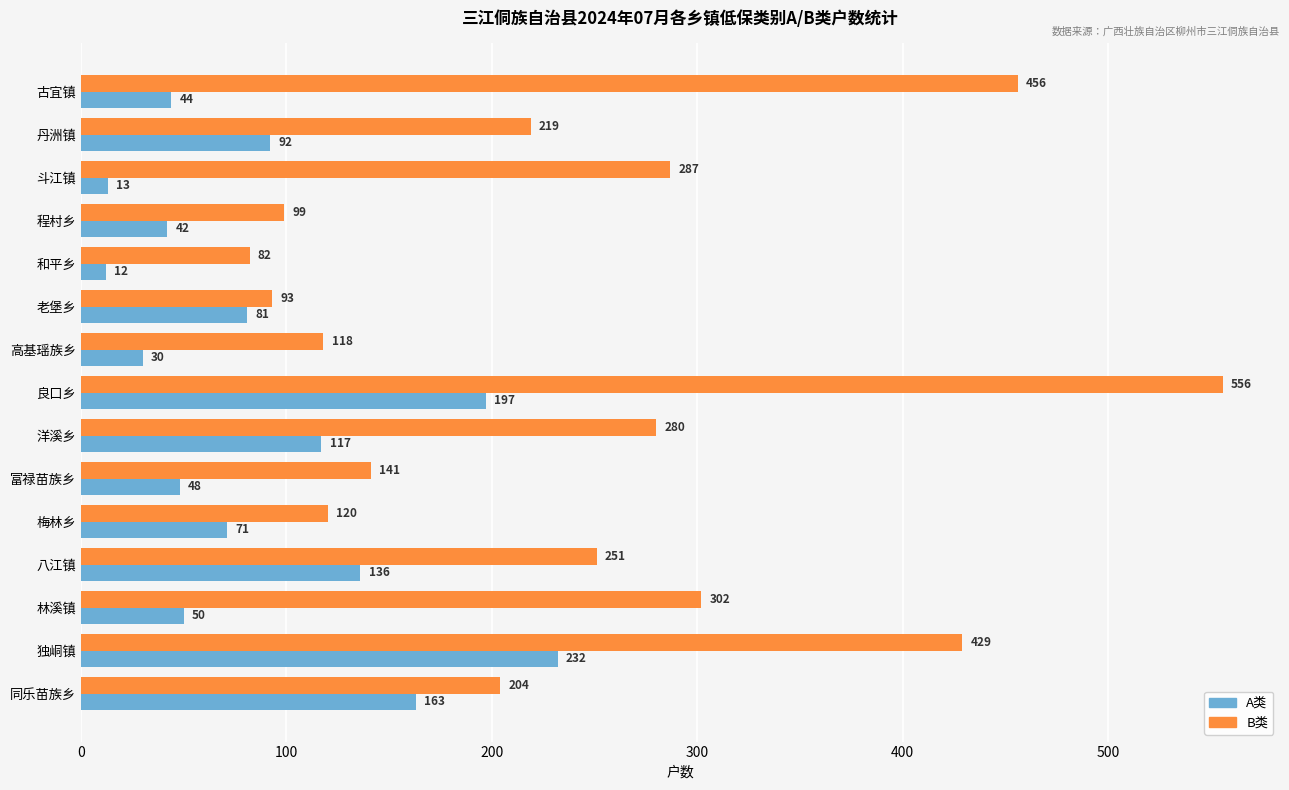

List the series in order of their peak value, lowest first.

A类, B类